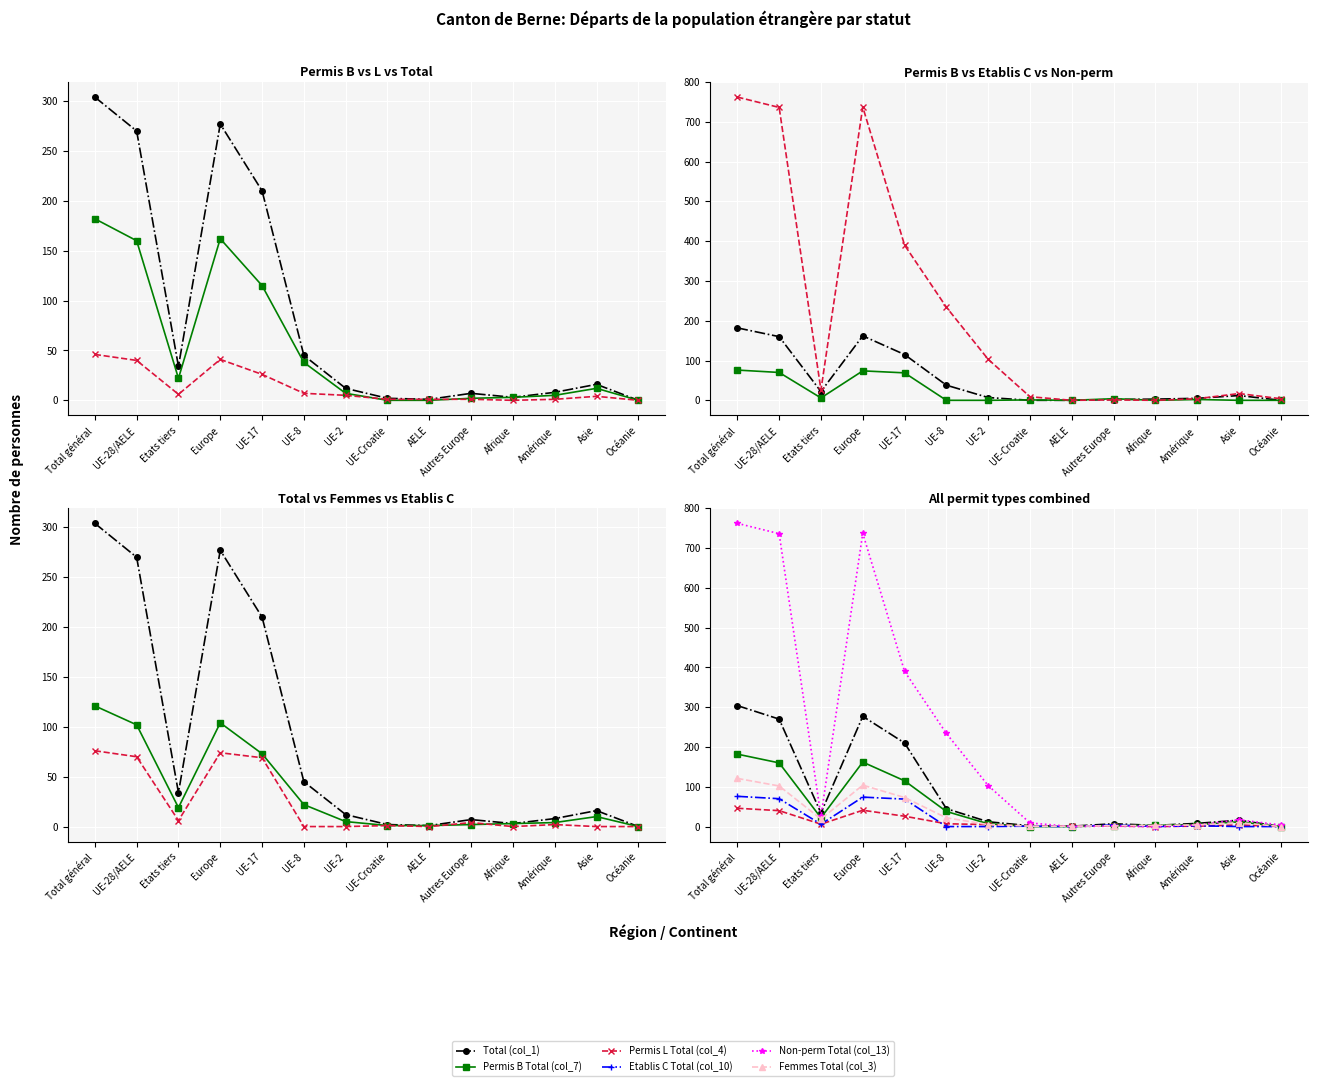

At which category is the sum across all series the highest?

Total général